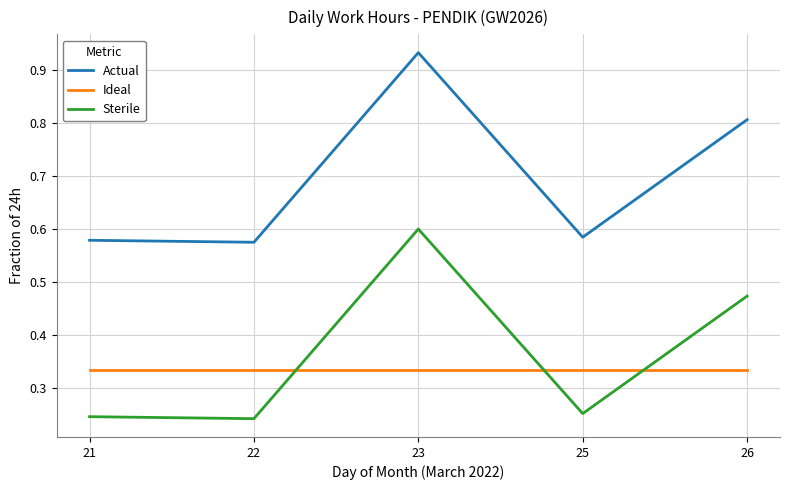

At how many categories does at least one series exceed 0?

5